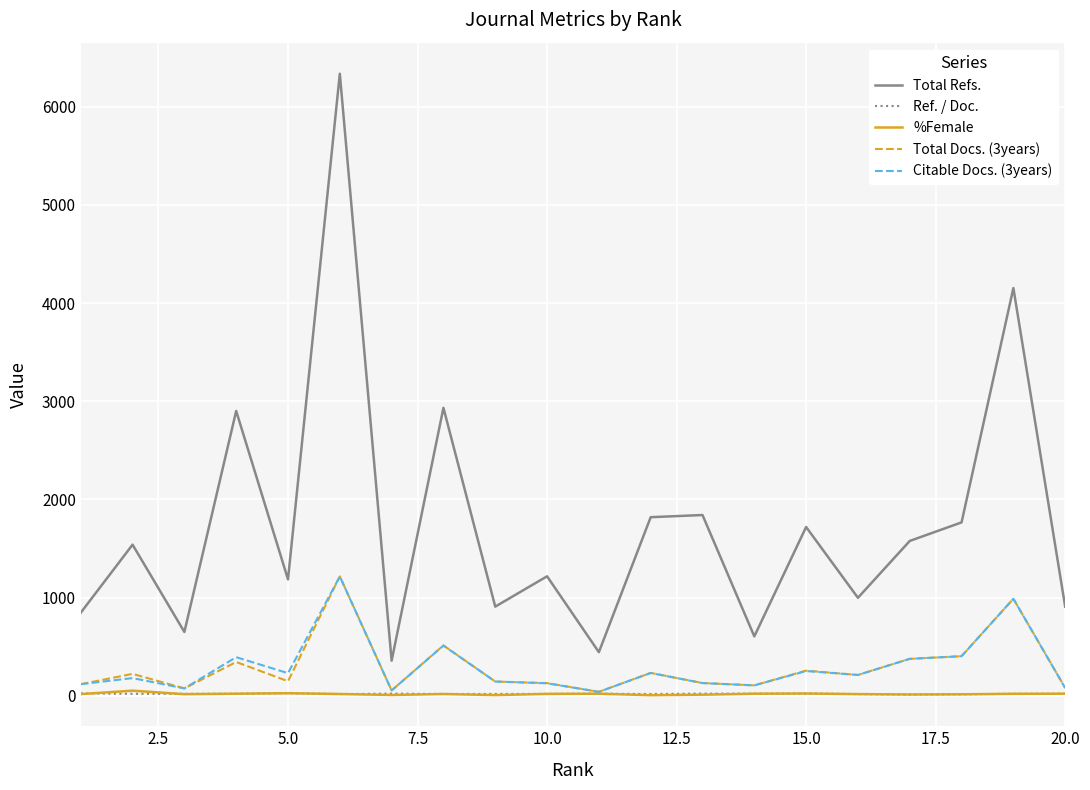

Which series has the widest spread of values?

Total Refs.